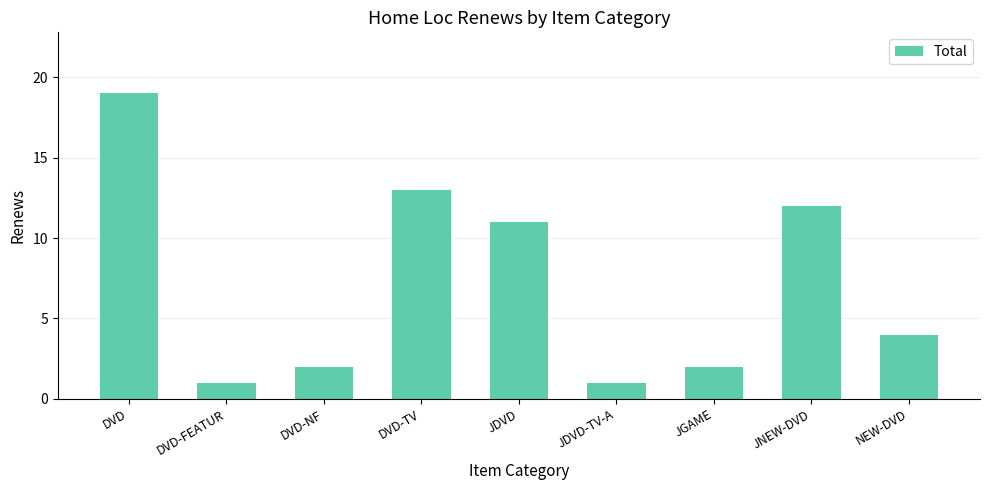

What is the difference between the values at DVD and DVD-FEATUR?

18